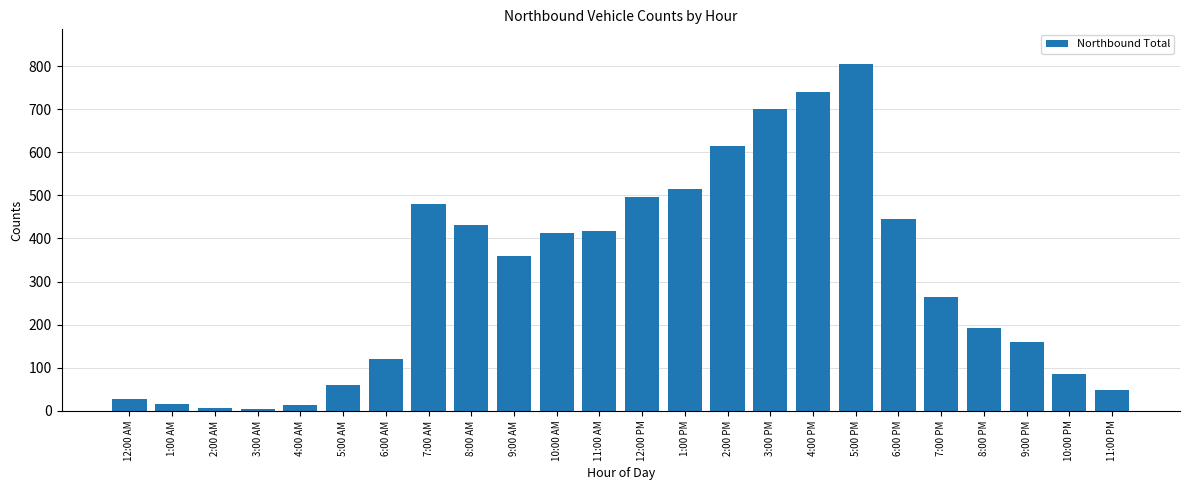

What is the sum of the values at 7:00 PM and 11:00 PM?

311